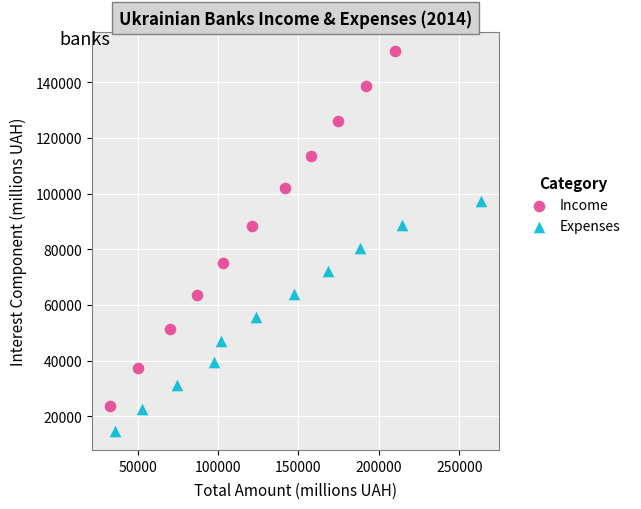

Which series reaches the minimum Y coordinate?

Expenses